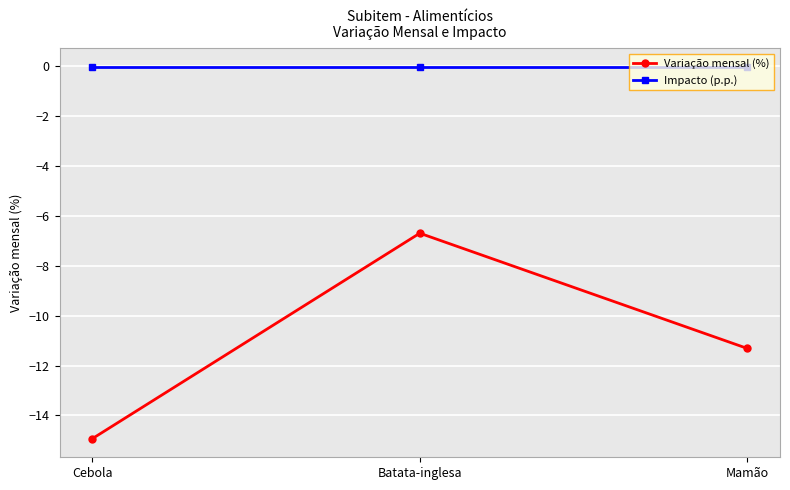

What is the label of the 1st point from the left?

Cebola